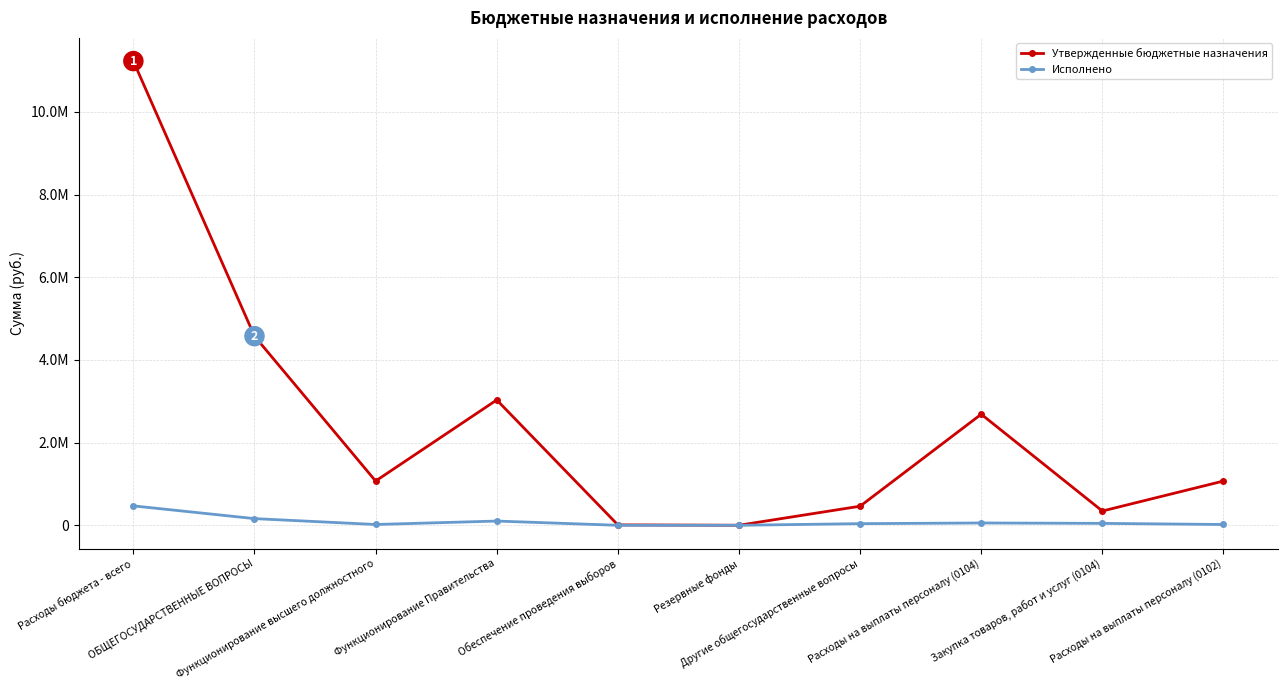

What are all the series names shown in the legend?

Утвержденные бюджетные назначения, Исполнено